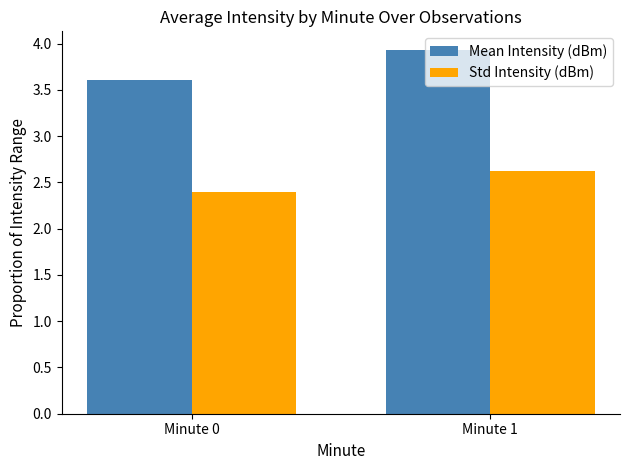

What is the highest value of the Std Intensity (dBm) series?

2.6